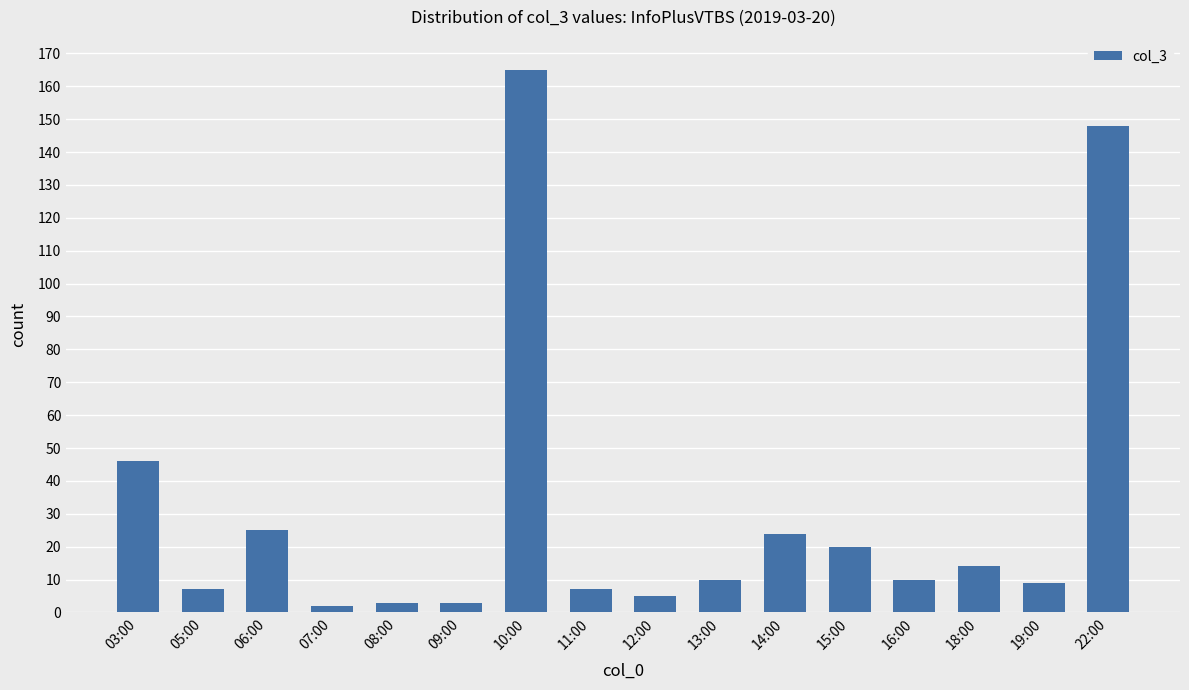

What is the label of the 16th bar from the right?

03:00